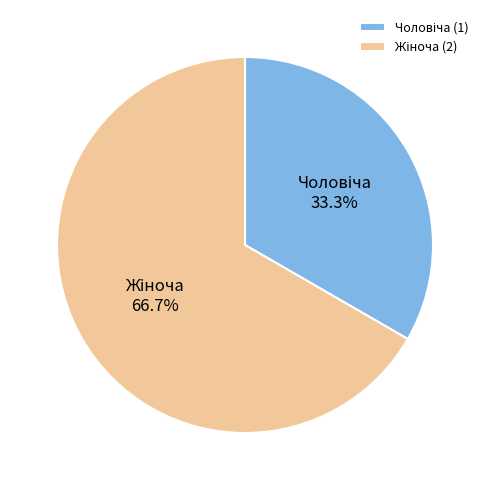

Does any single category account for the majority?

Yes